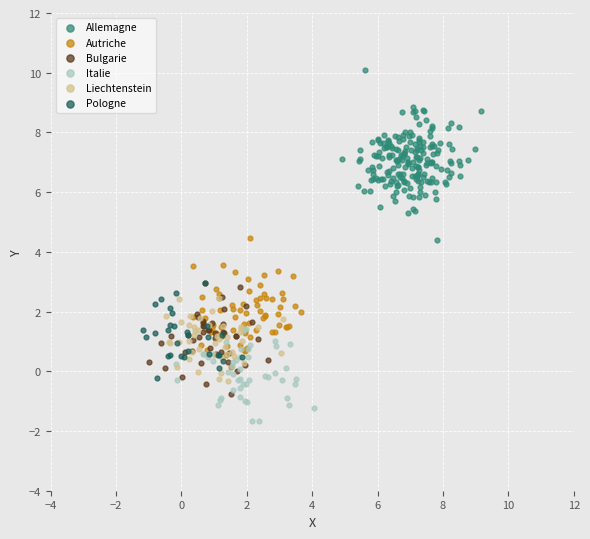

Which series contains the lowest Y value?

Italie